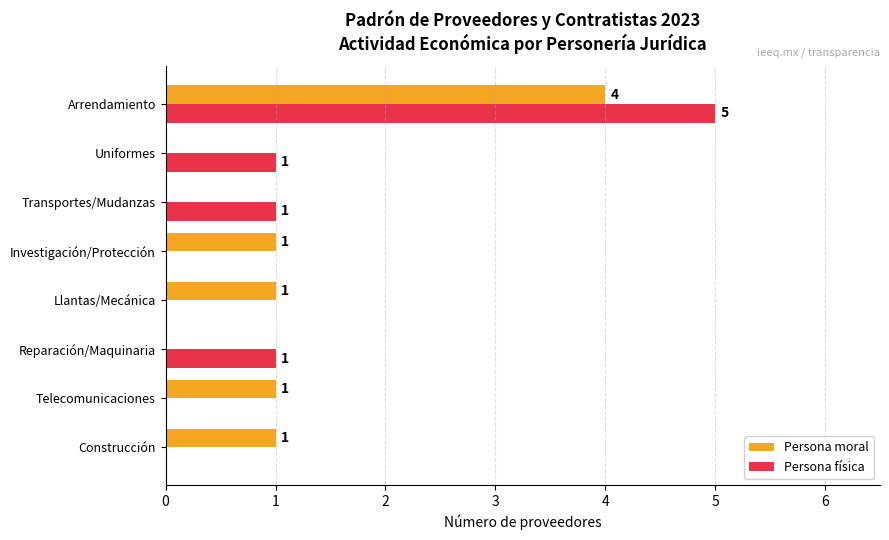

Count the number of data series in this chart.

2